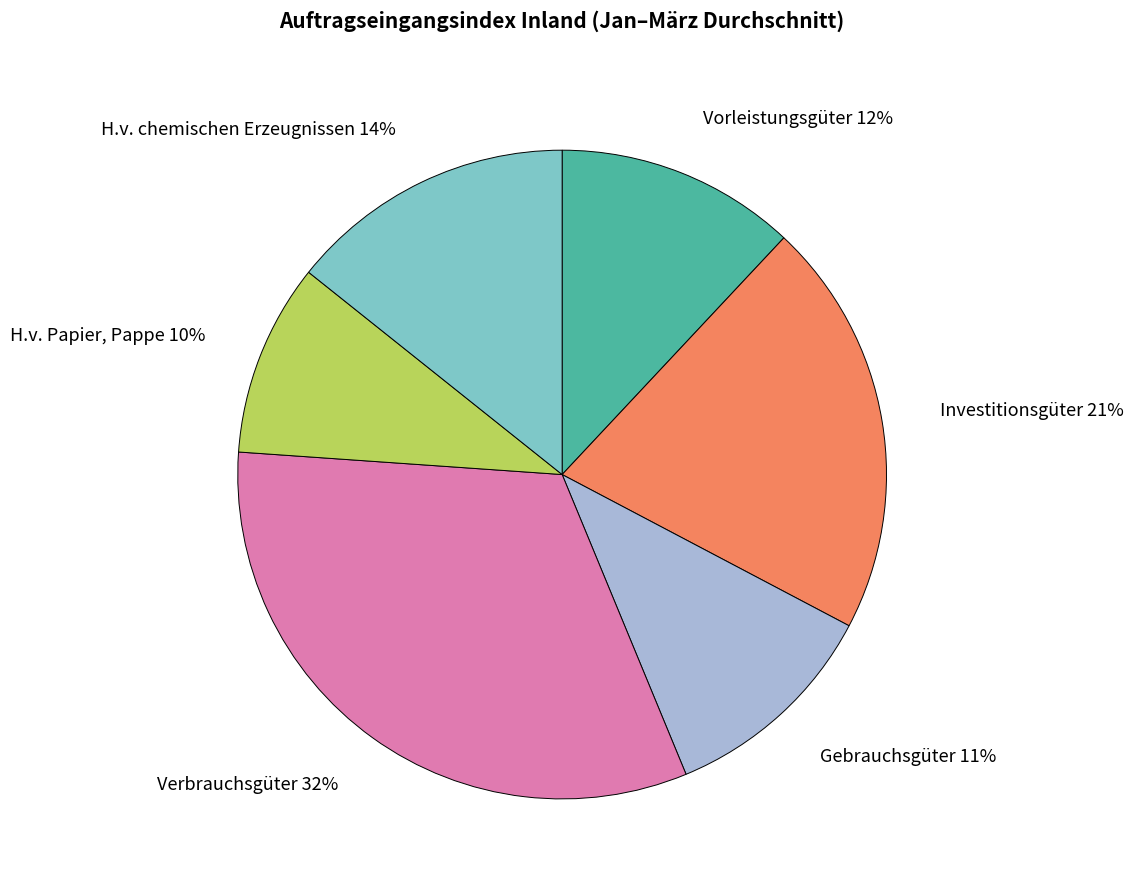

The H.v. Papier, Pappe slice represents 1% of the pie. True or false?

False